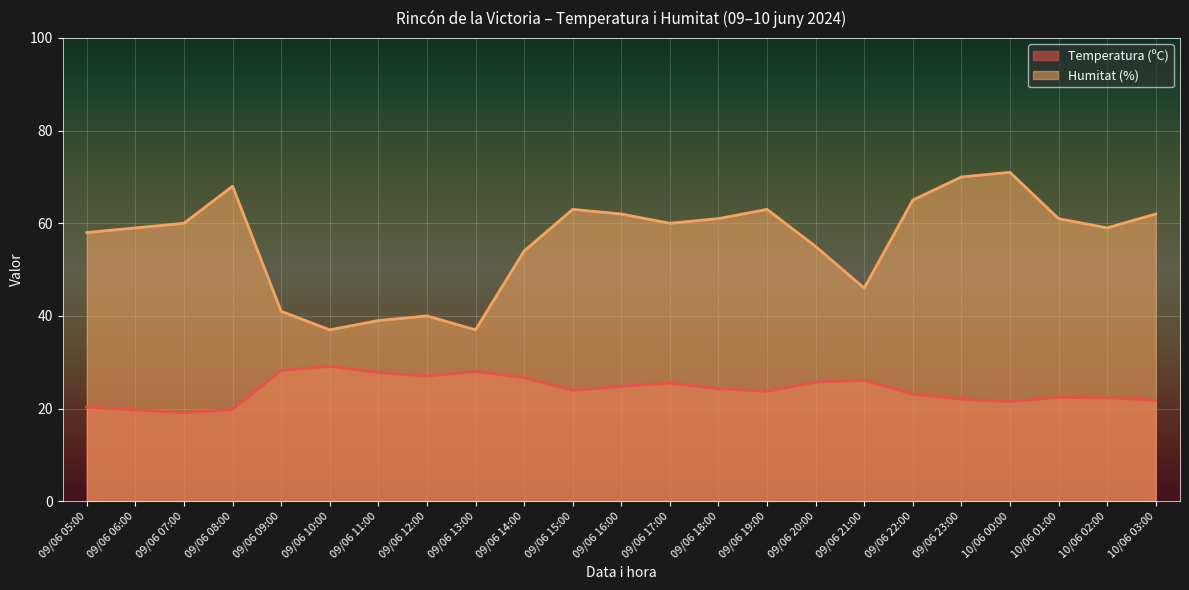

True or false: Temperatura (ºC) and Humitat (%) cross at least once.

False